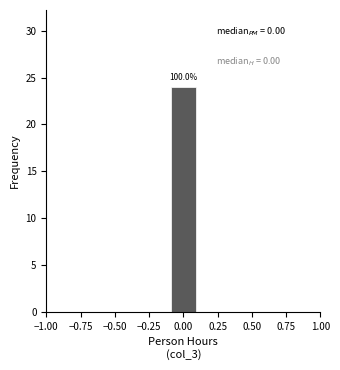

Read against the x-axis, roughly where is the centre of the tallest bar?

0.00